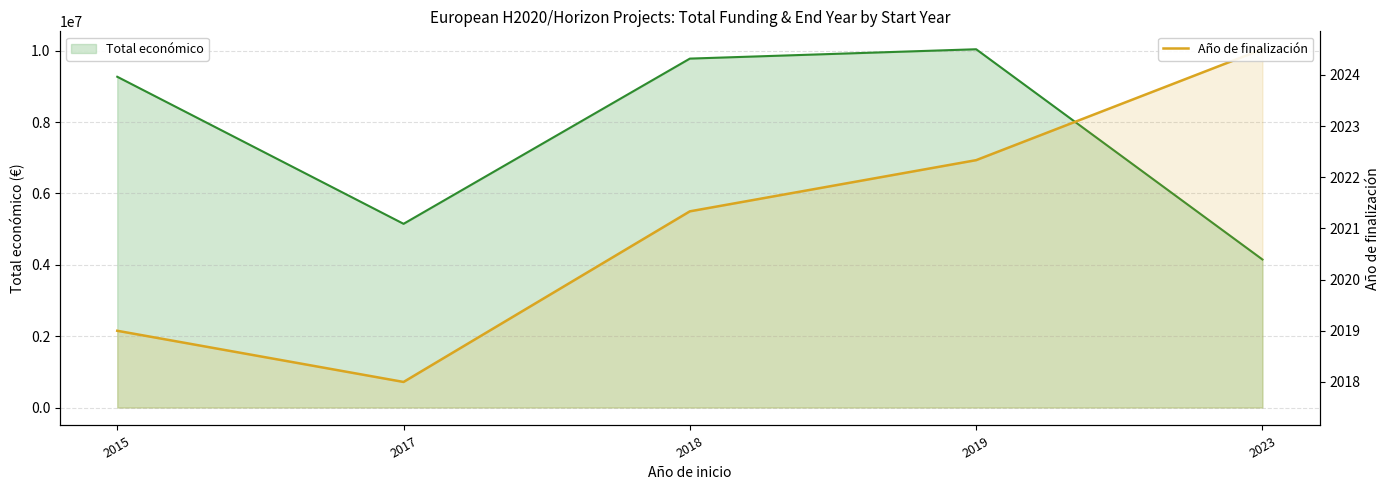

What is the spread (max minus min) of values at 2019?

10041095.7